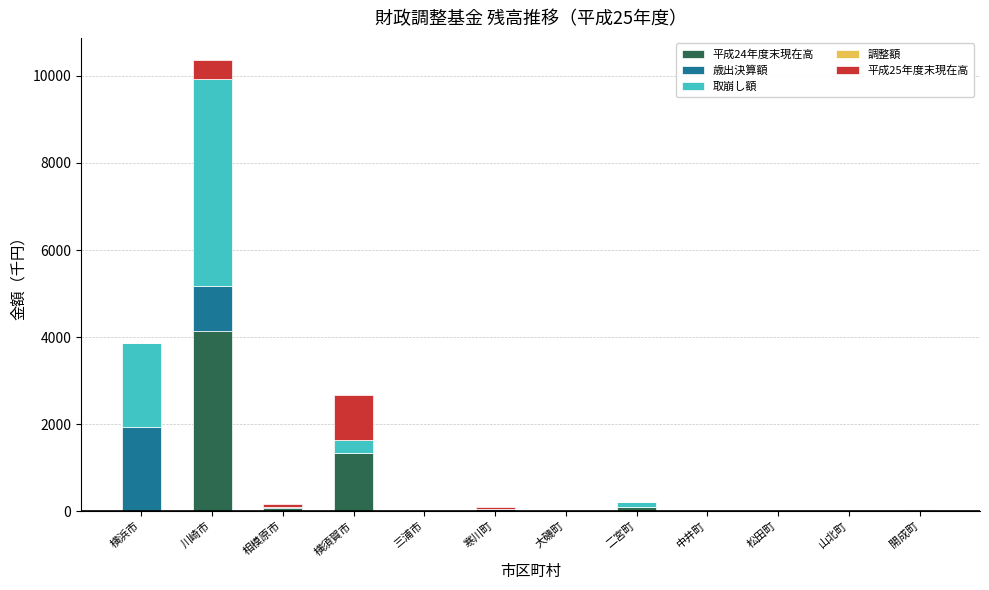

At which category is the sum across all series the highest?

川崎市